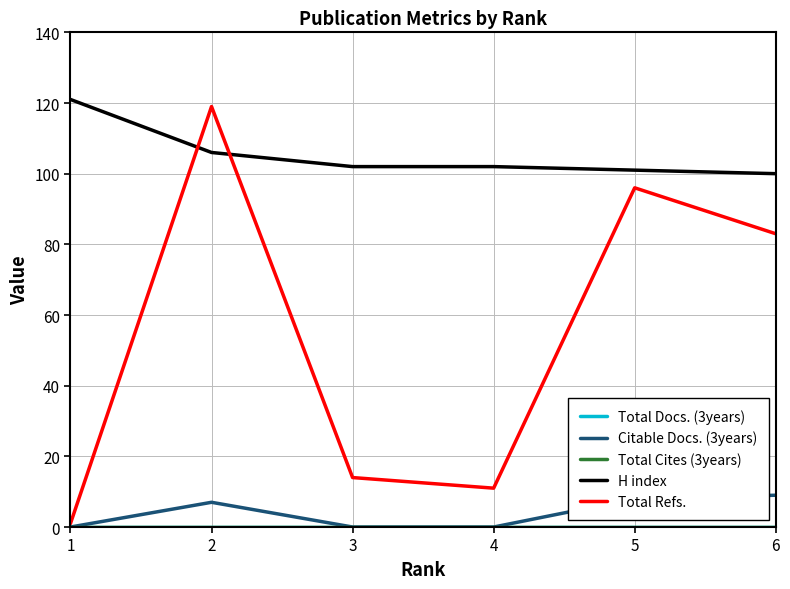

At which label does Citable Docs. (3years) reach its peak?

6